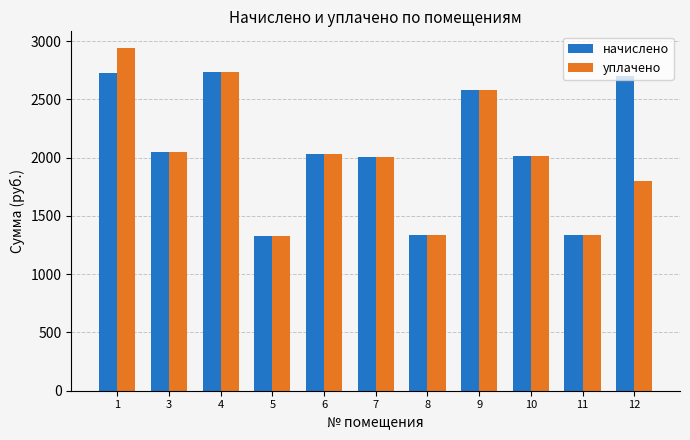

What are all the series names shown in the legend?

начислено, уплачено